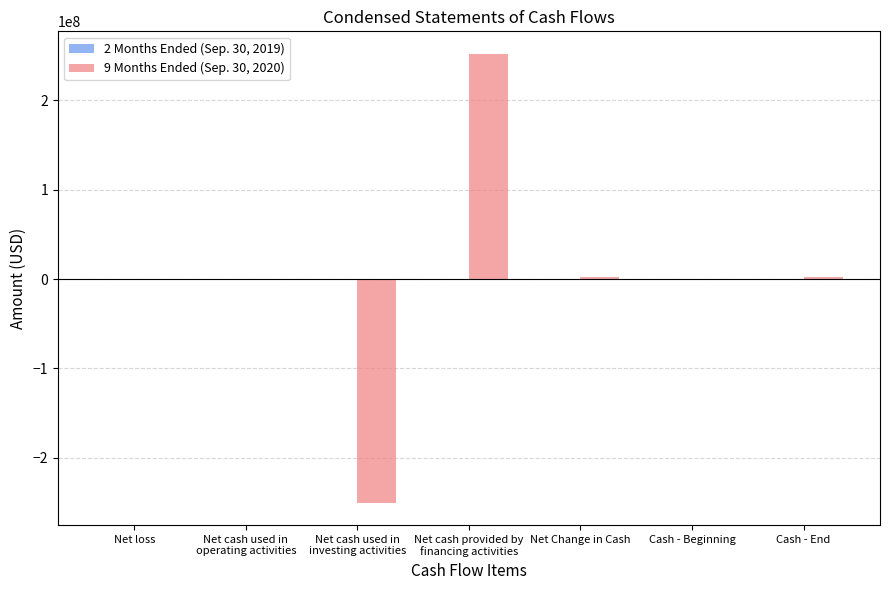

What is the greatest value displayed?

251982232